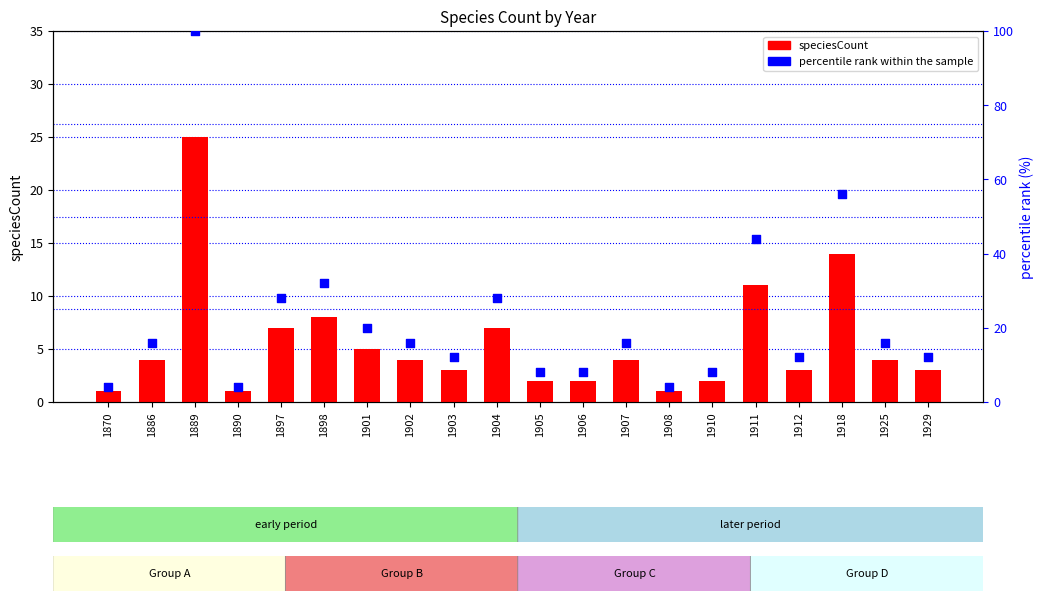

At which category is the sum across all series the highest?

1889